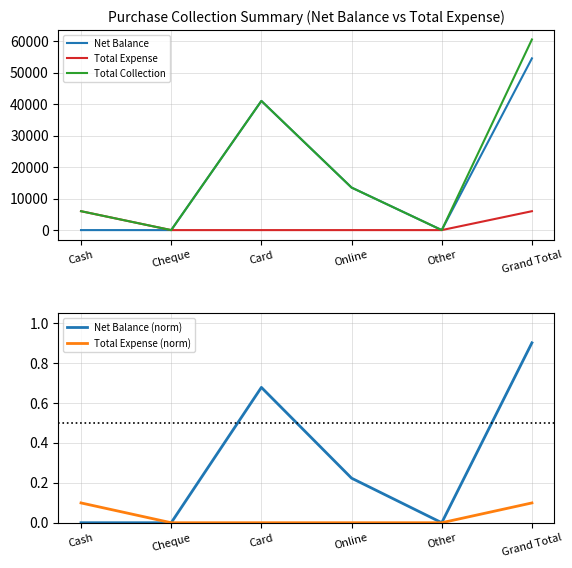

Reading right to left, what are all the values shown in this chart?

Net Balance: Grand Total=54502.0	Other=0.0	Online=13500.0	Card=41000.0	Cheque=0.0	Cash=2.0
Total Expense: Grand Total=6000.0	Other=0.0	Online=0.0	Card=0.0	Cheque=0.0	Cash=6000.0
Total Collection: Grand Total=60502.0	Other=0.0	Online=13500.0	Card=41000.0	Cheque=0.0	Cash=6002.0
Net Balance (norm): Grand Total=0.9	Other=0.0	Online=0.2	Card=0.7	Cheque=0.0	Cash=0.0
Total Expense (norm): Grand Total=0.1	Other=0.0	Online=0.0	Card=0.0	Cheque=0.0	Cash=0.1